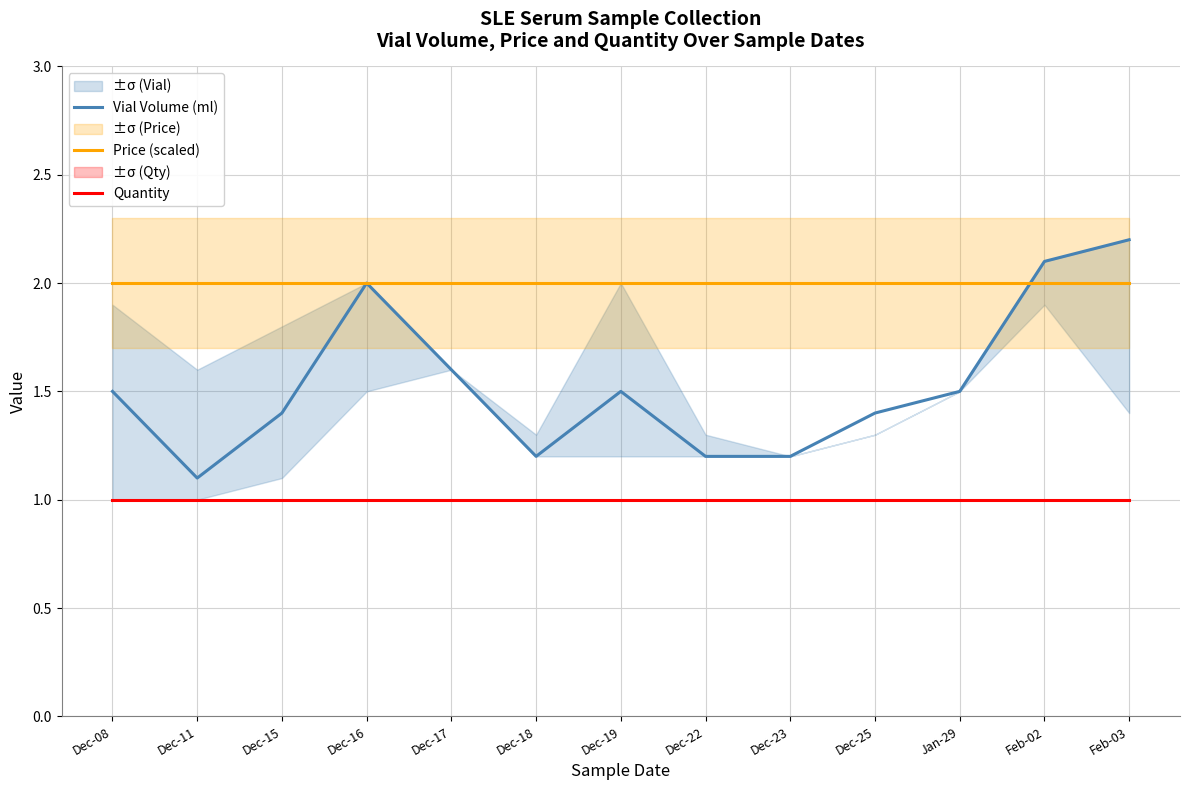

What is the value of the Quantity point at the 13th from the left?

1.0